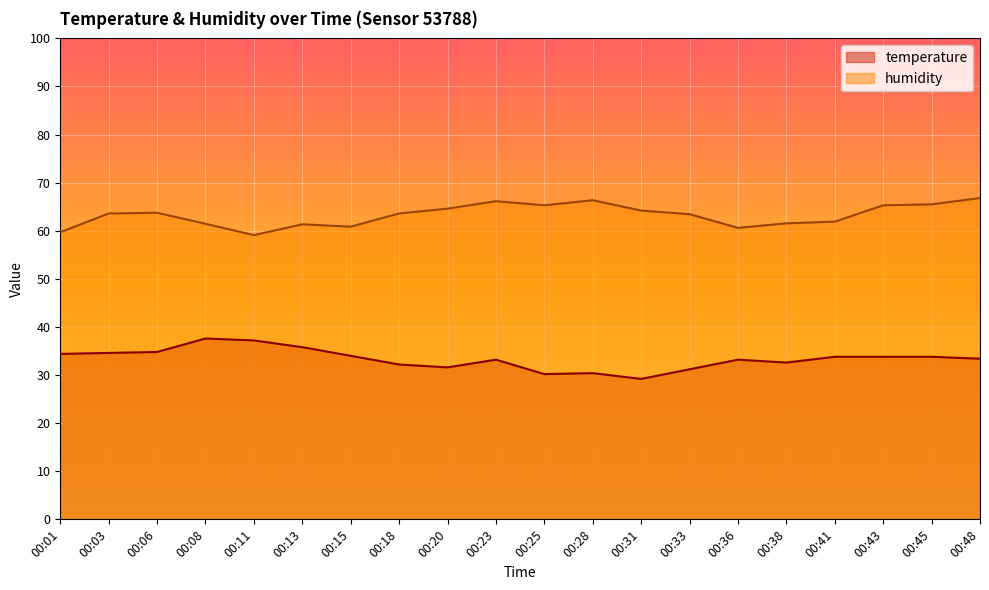

True or false: temperature and humidity intersect in this chart.

False